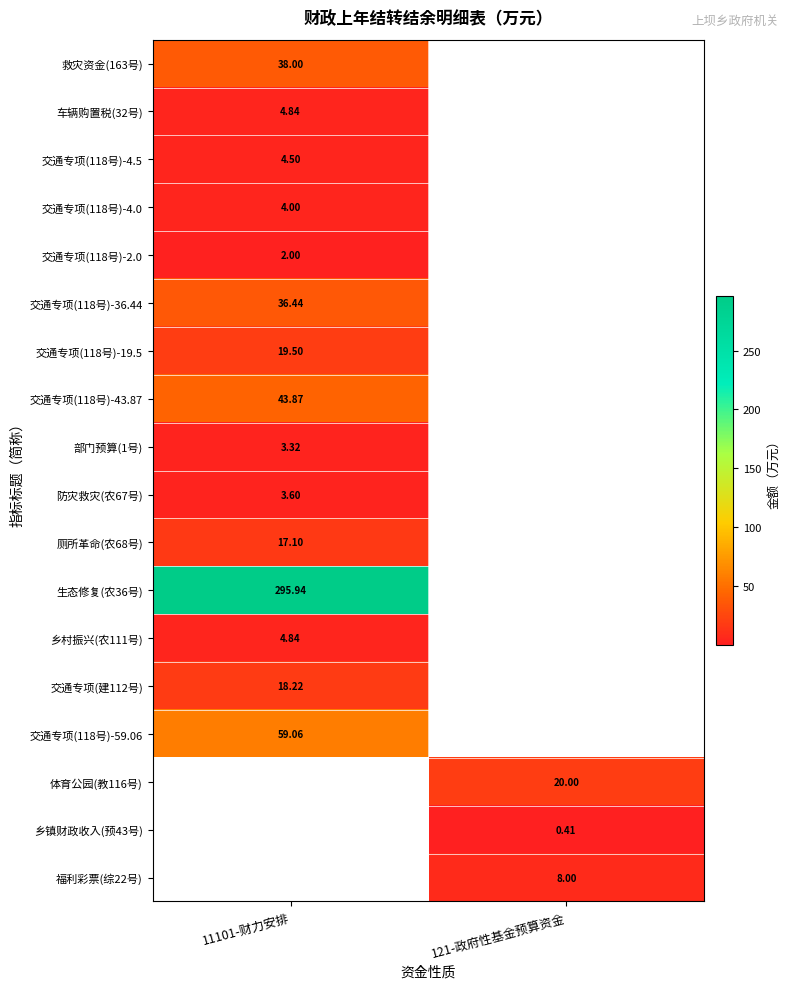

How many distinct data groups are displayed?

18